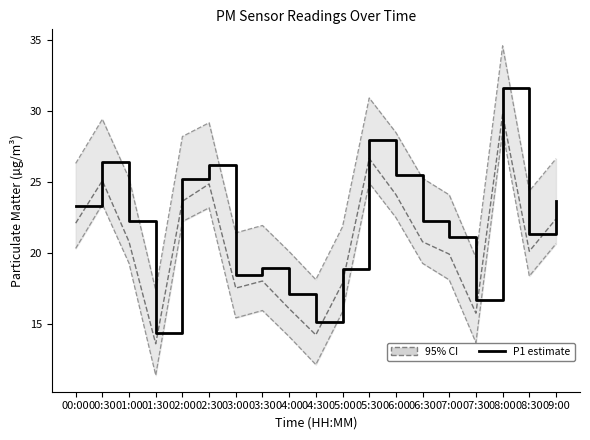

Does the chart display data point markers on the line(s)?

No